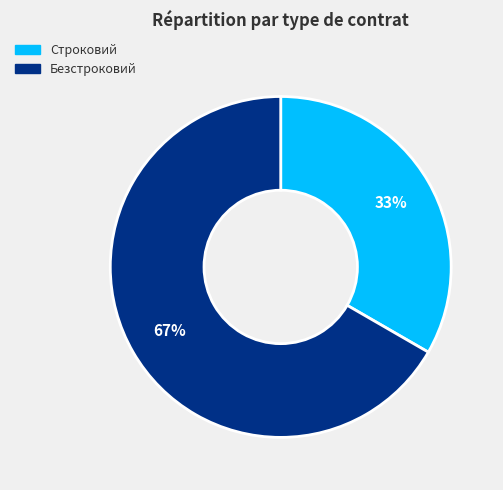

To the nearest percent, what portion does Безстроковий represent?

67%